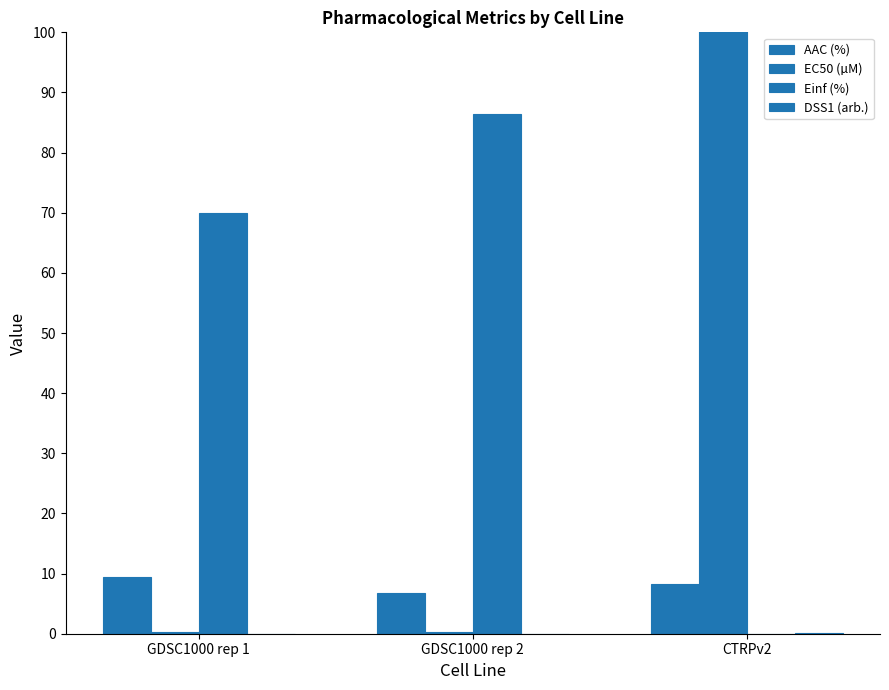

Count the number of data series in this chart.

4